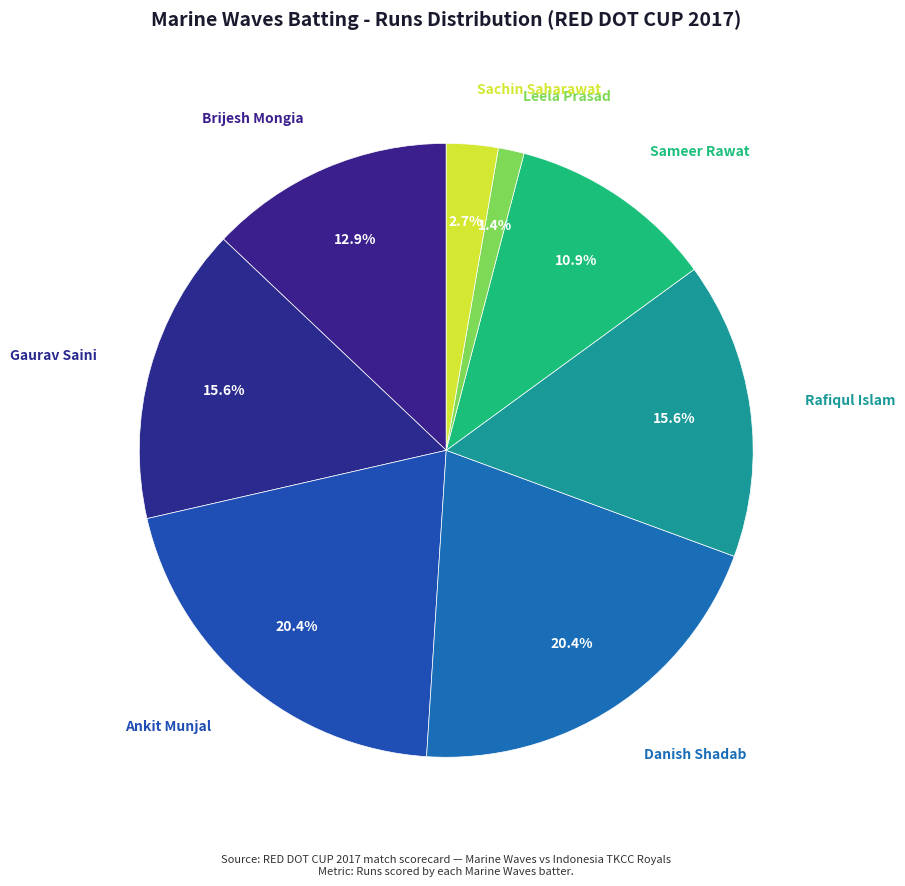

Which category has the biggest portion of the pie?

Ankit Munjal